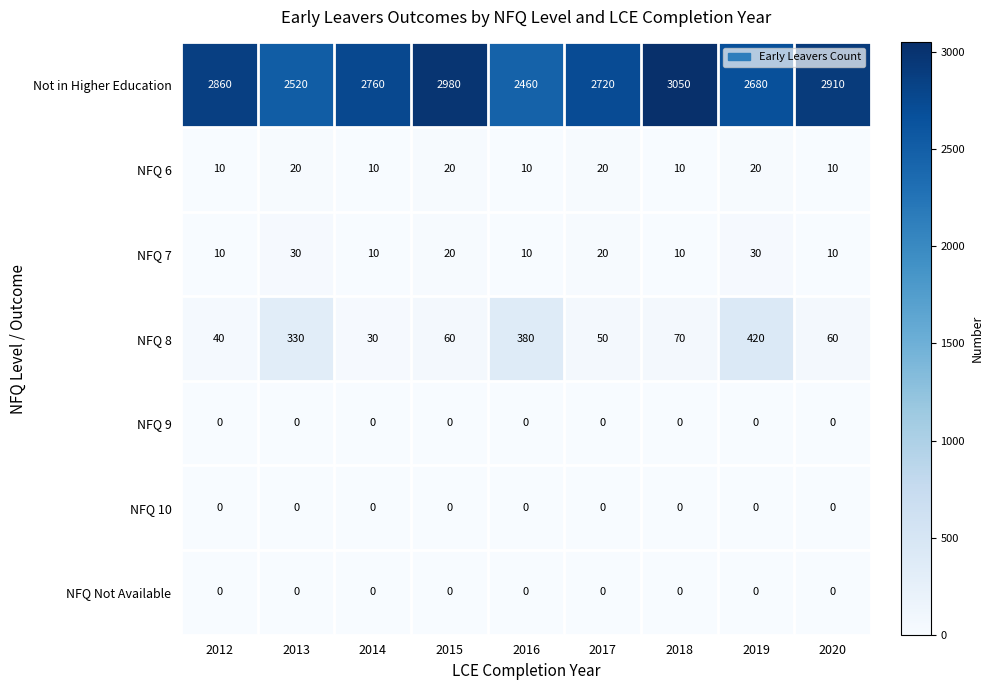

What is the highest value of the NFQ 6 series?

20